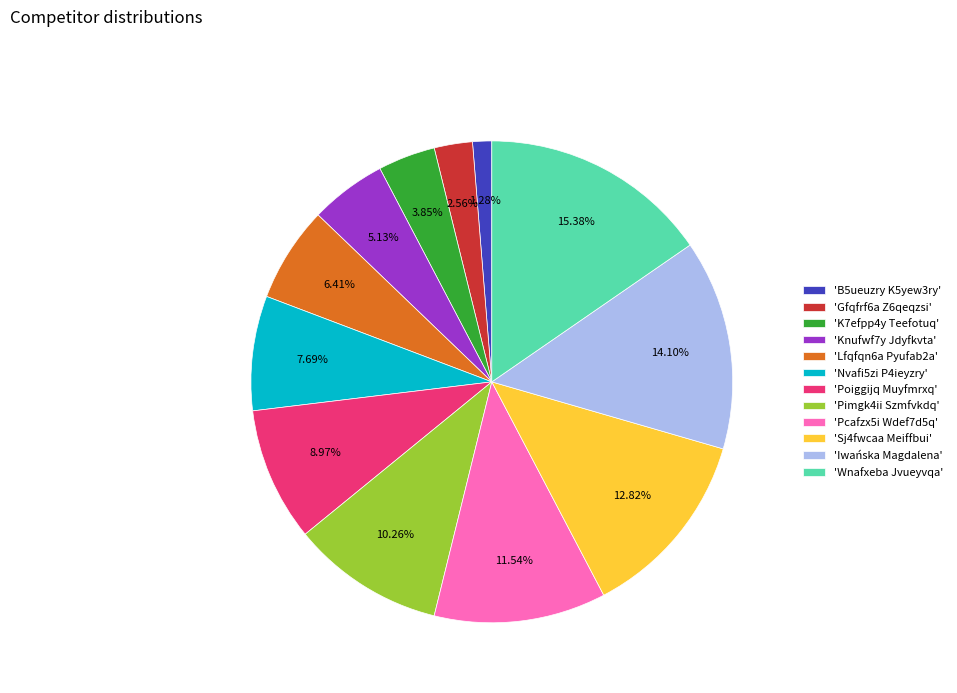

Rank the categories by value from lowest to highest.

'B5ueuzry K5yew3ry', 'Gfqfrf6a Z6qeqzsi', 'K7efpp4y Teefotuq', 'Knufwf7y Jdyfkvta', 'Lfqfqn6a Pyufab2a', 'Nvafi5zi P4ieyzry', 'Poiggijq Muyfmrxq', 'Pimgk4ii Szmfvkdq', 'Pcafzx5i Wdef7d5q', 'Sj4fwcaa Meiffbui', 'Iwańska Magdalena', 'Wnafxeba Jvueyvqa'